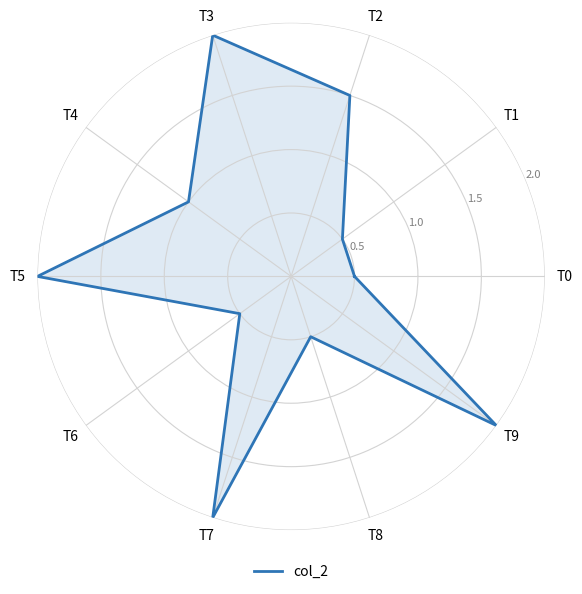

What is the difference between the maximum and second lowest values?

1.5